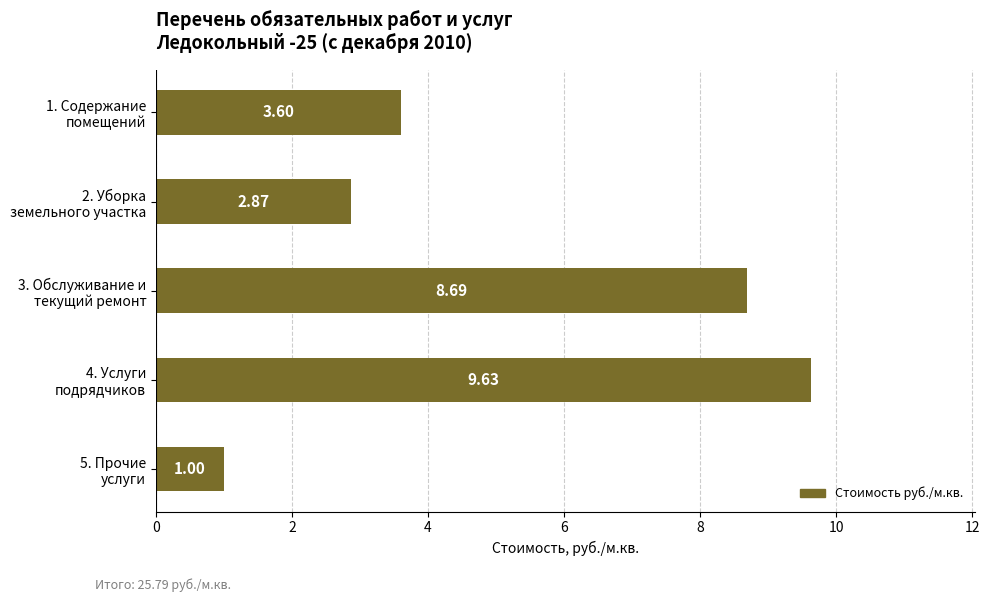

What is the average value?

5.2